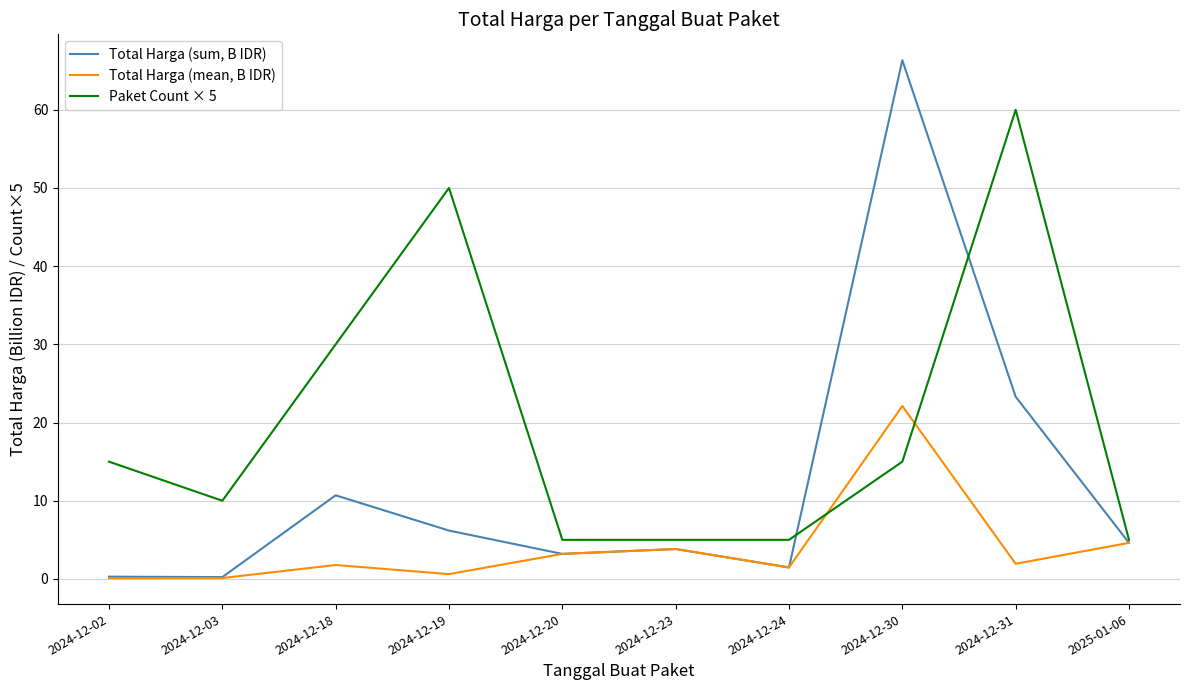

What are all the series names shown in the legend?

Total Harga (sum, B IDR), Total Harga (mean, B IDR), Paket Count × 5